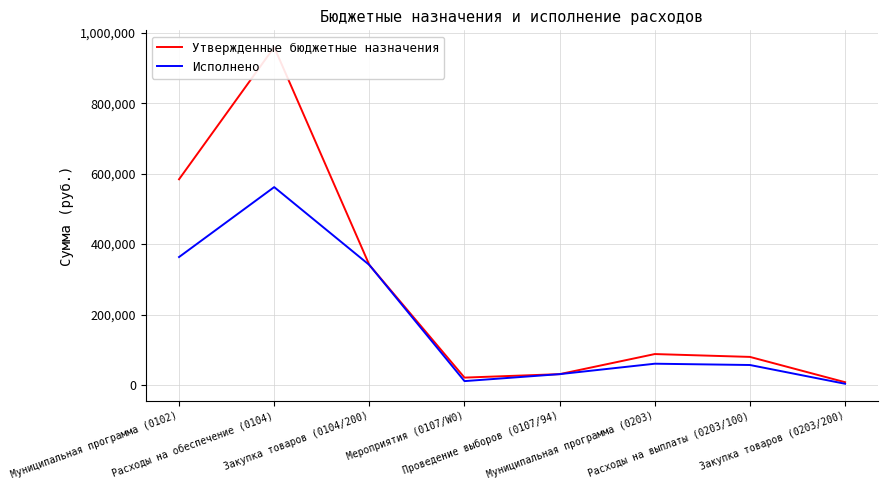

What is the maximum value shown in the chart?

958960.0